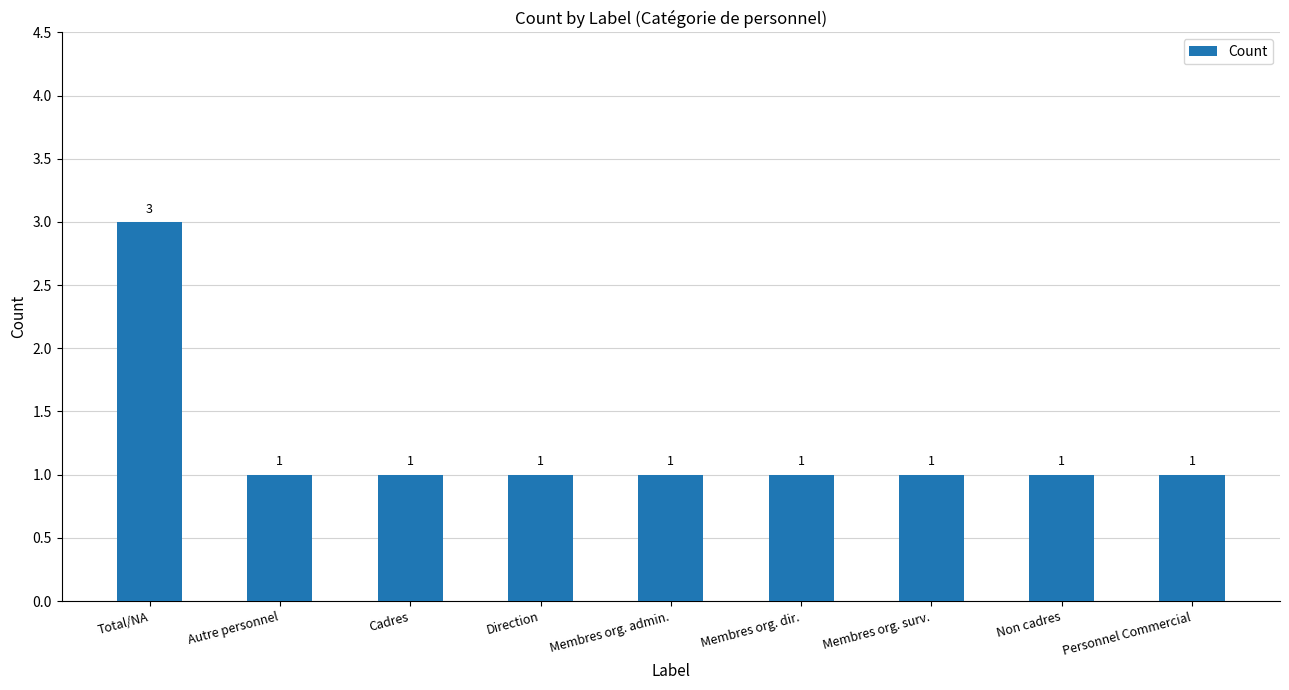

What position from the right is Total/NA?

9